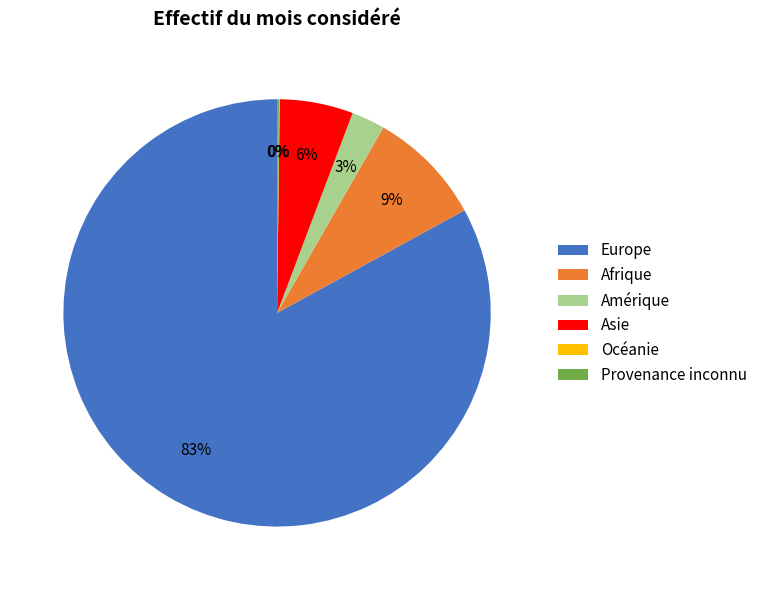

Is the sum of Europe and Afrique greater than half?

Yes